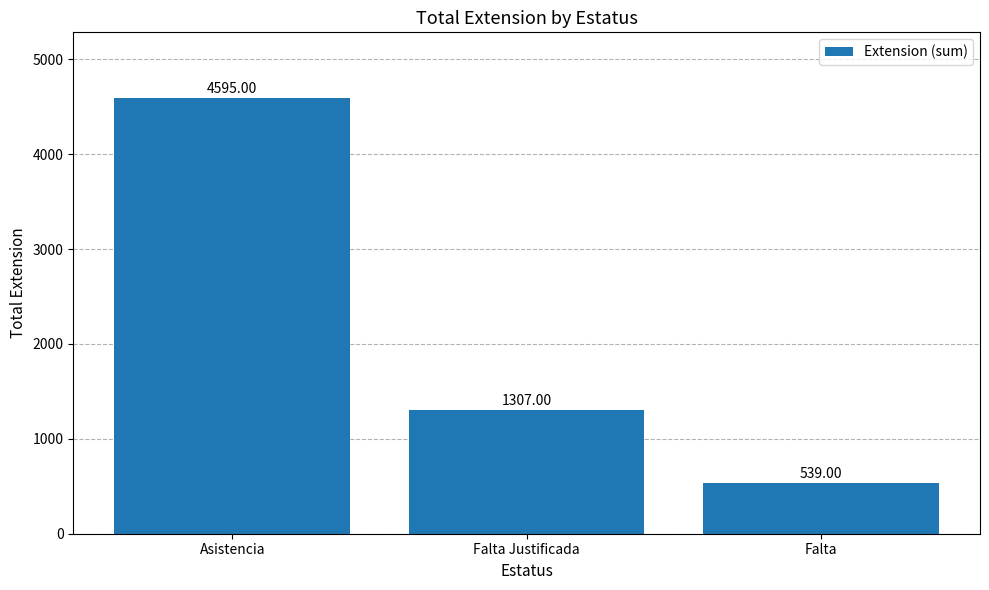

Is it true that the value at Asistencia is 6942?

False